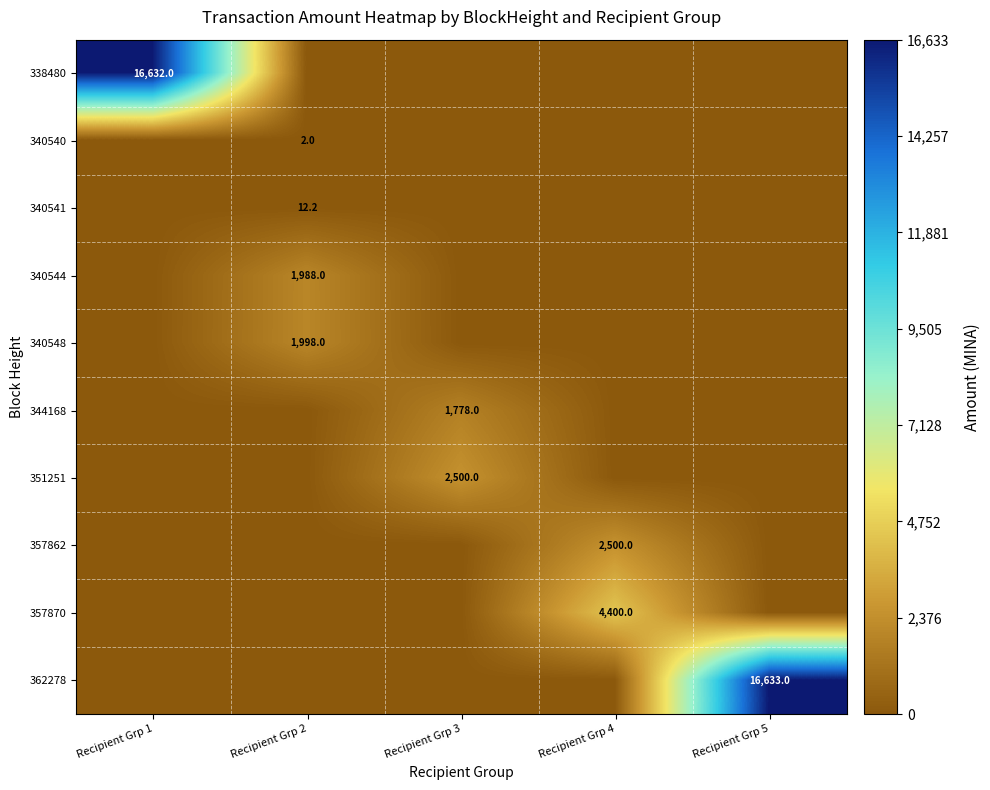

The value of 362278 at Recipient Grp 5 is 3911.8. True or false?

False